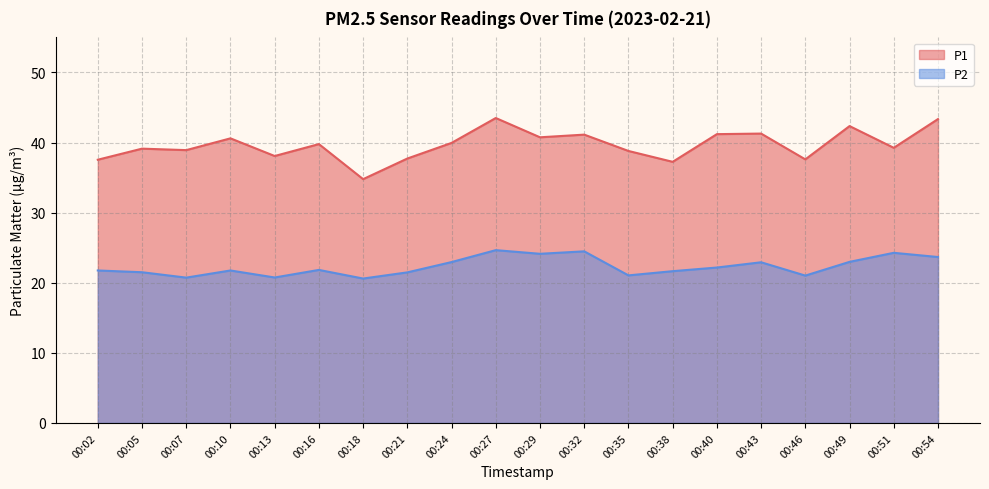

At which label is P2 closest to 22?

00:16